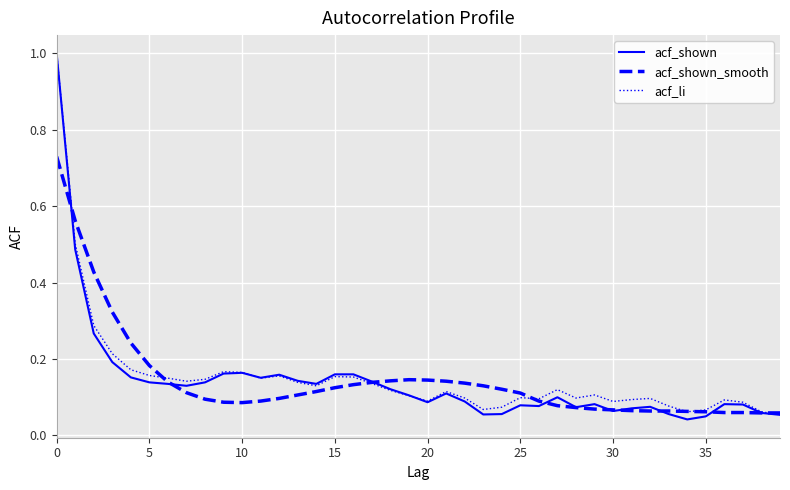

Which series has the largest range (max minus min)?

acf_shown